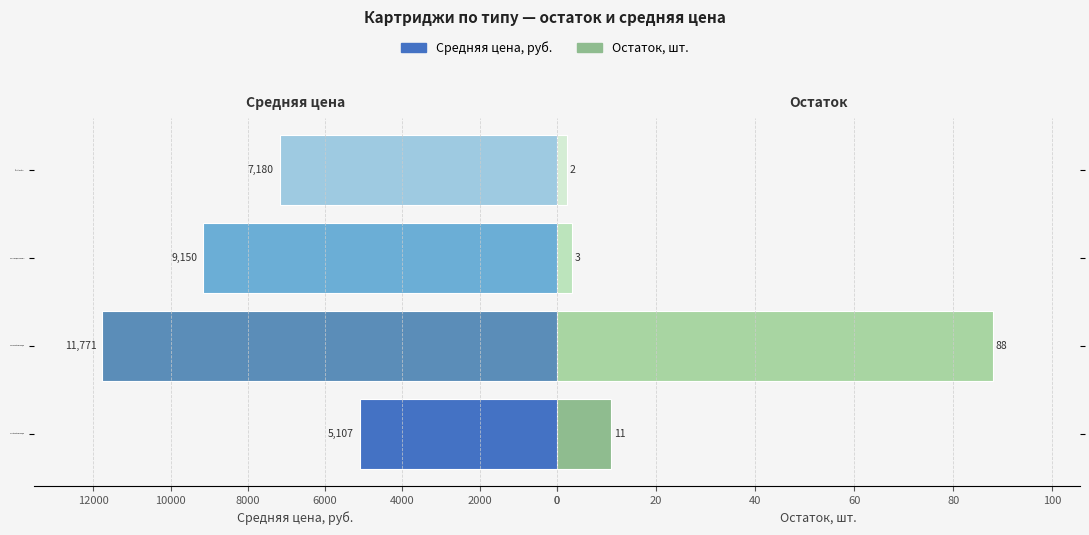

Reading right to left, transcribe all the data shown in this chart.

Средняя цена, руб.: 7180	9150	11771	5107
Остаток, шт.: 2	3	88	11